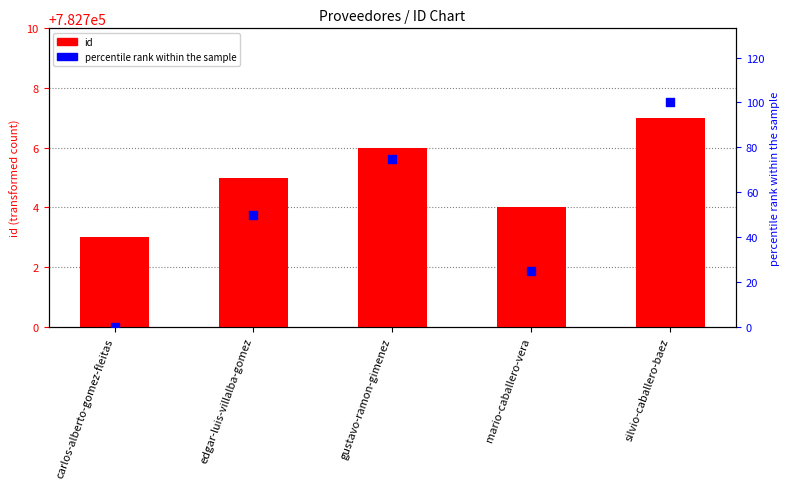

At how many categories does at least one series exceed 483762?

5